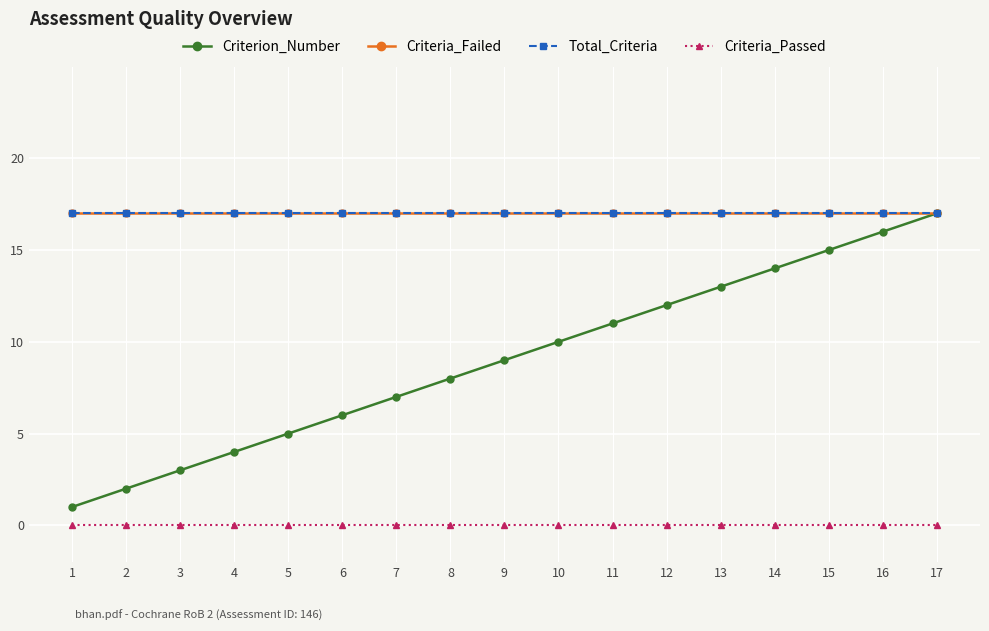

Is the value of Criteria_Passed at 2 greater than the value of Total_Criteria at 2?

No